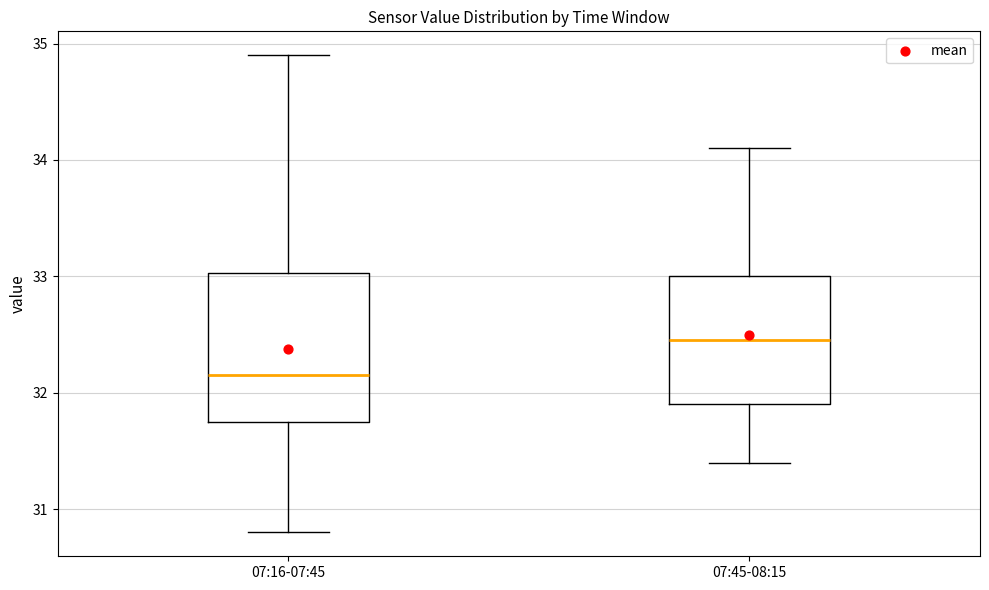

Which box's median line is the highest?

07:45-08:15